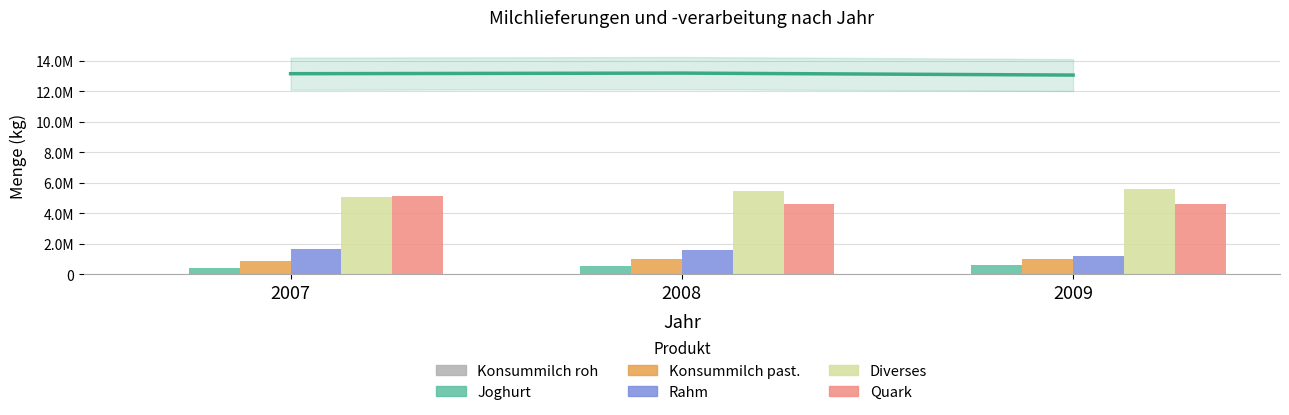

At 2008, list the series in order from largest to smallest.

Diverses, Quark, Rahm, Konsummilch past., Joghurt, Konsummilch roh